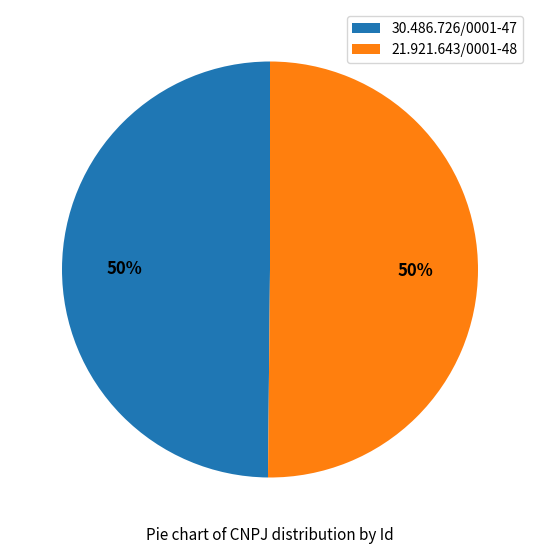

Approximately how many times larger is the value at 21.921.643/0001-48 compared to 30.486.726/0001-47?

1.0